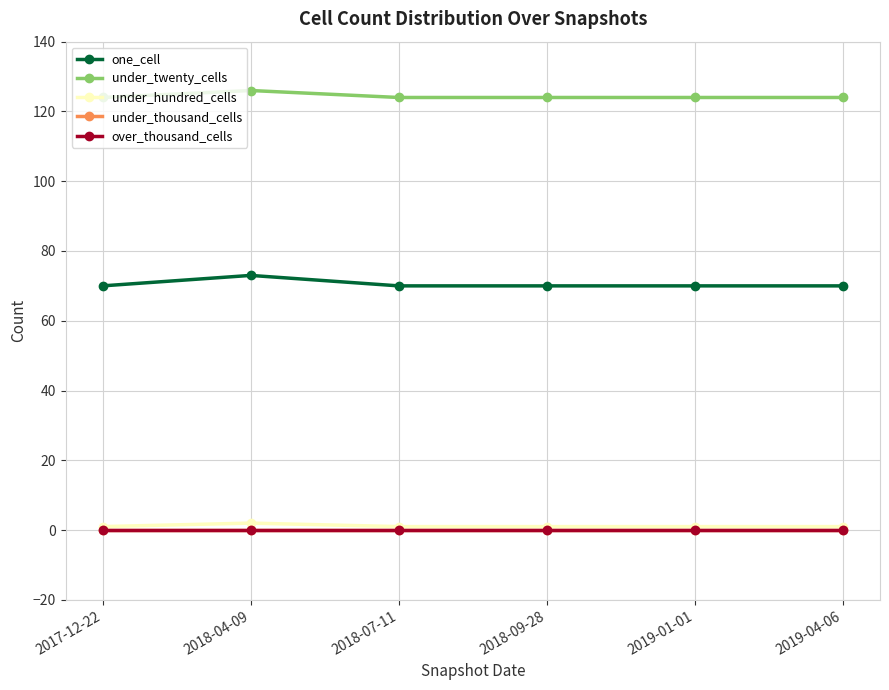

The value of one_cell at 2018-04-09 is 73. True or false?

True